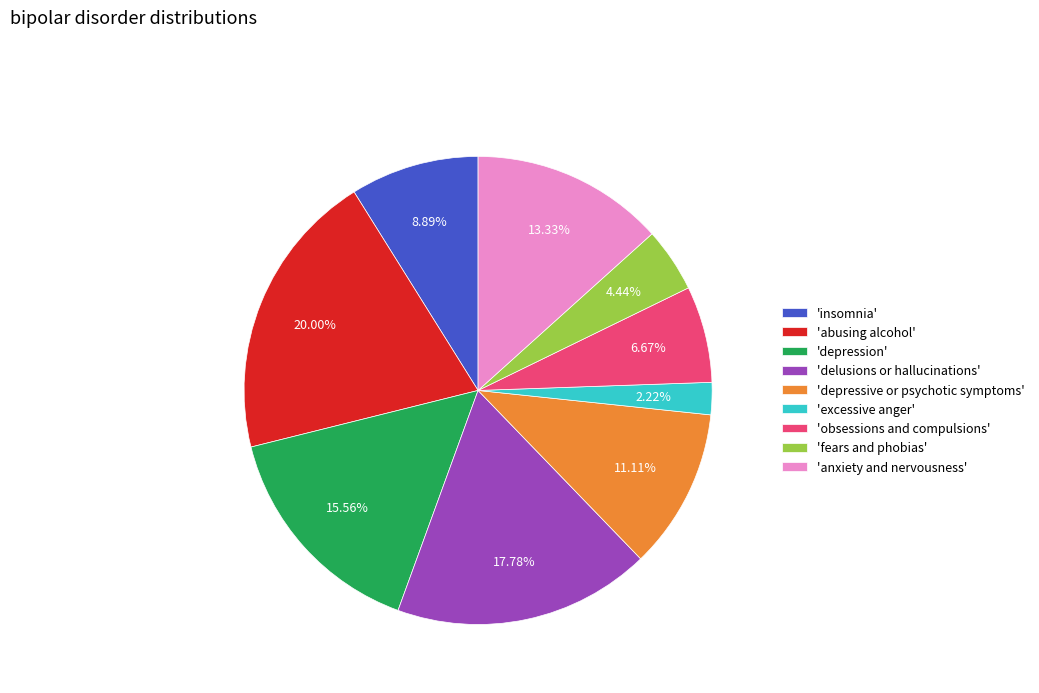

Rank the categories by value from highest to lowest.

'abusing alcohol', 'delusions or hallucinations', 'depression', 'anxiety and nervousness', 'depressive or psychotic symptoms', 'insomnia', 'obsessions and compulsions', 'fears and phobias', 'excessive anger'